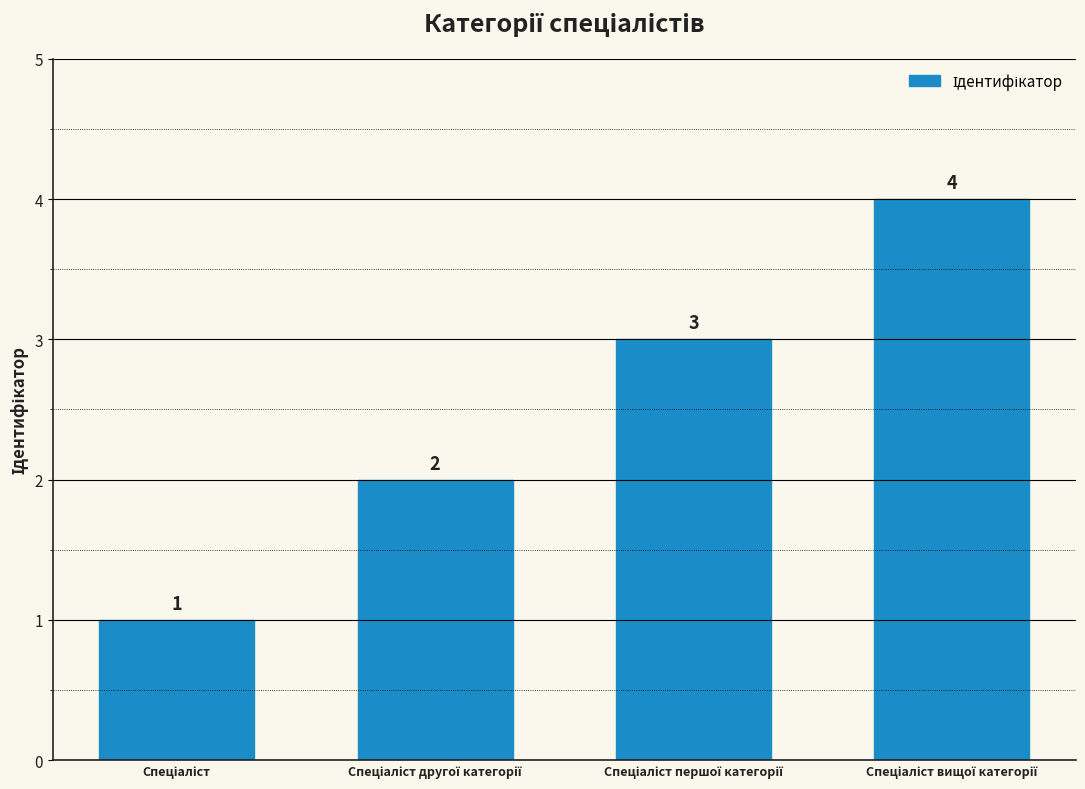

How many bars are there in total?

4